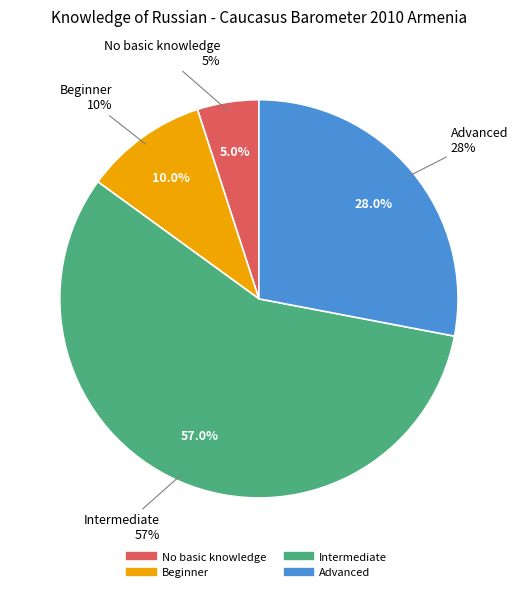

Do No basic knowledge and Intermediate together represent more than half of the pie?

Yes